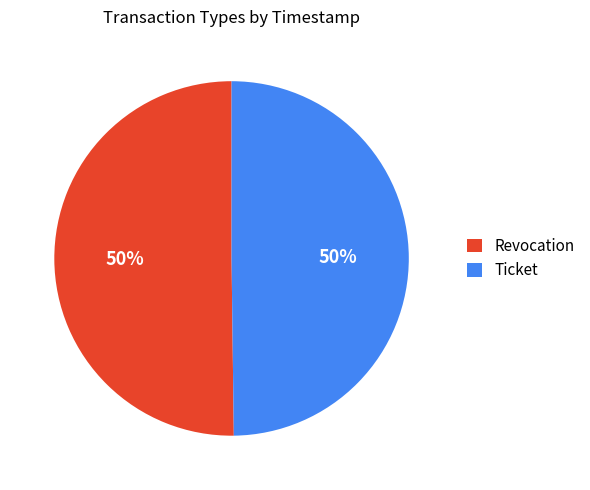

To the nearest percent, what percentage of the pie is Revocation?

50%